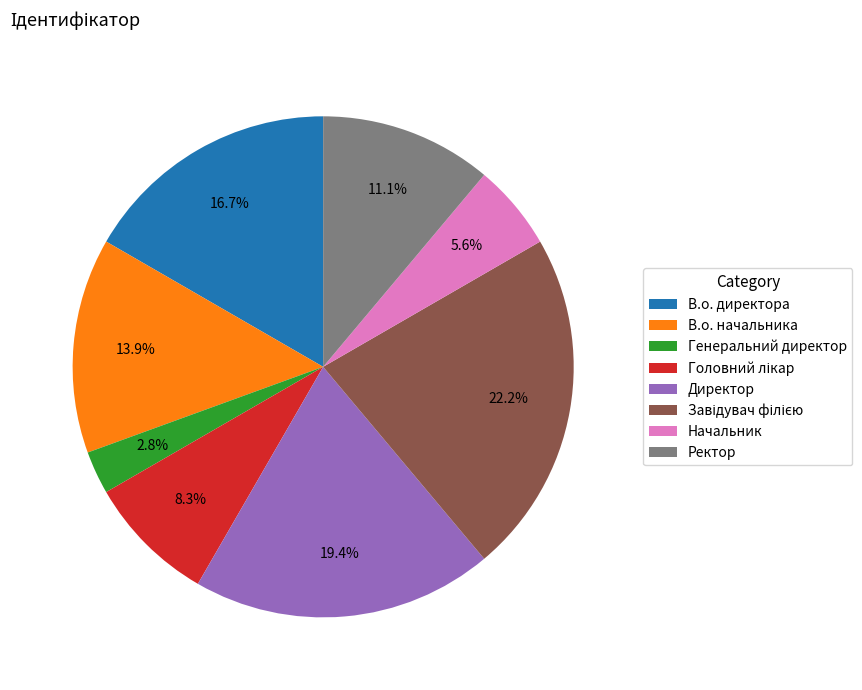

Which slice is the smallest?

Генеральний директор